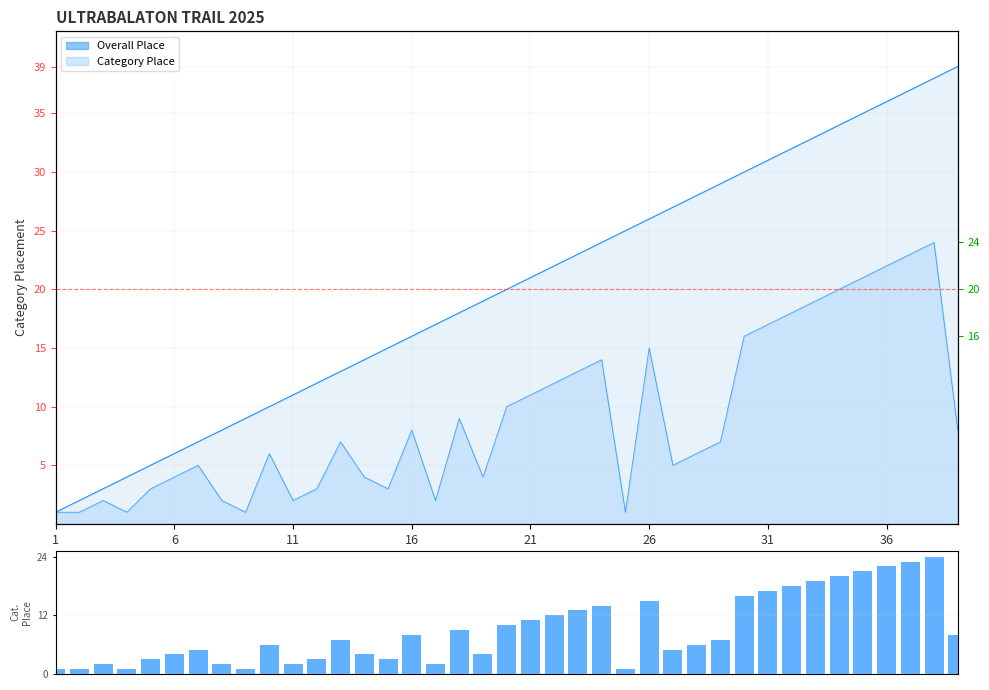

What are all the series names shown in the legend?

Overall Place, Category Place